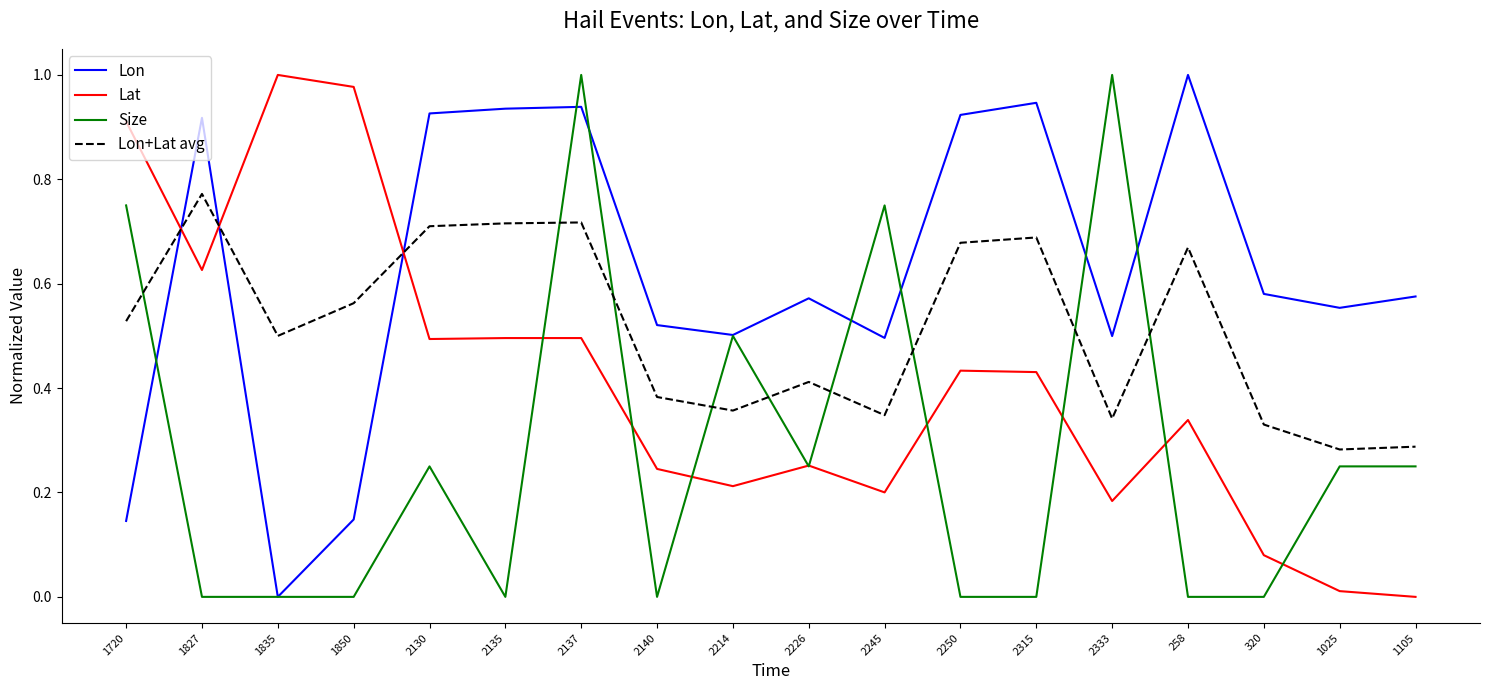

How many Lon+Lat avg values are between 0 and 1?

18